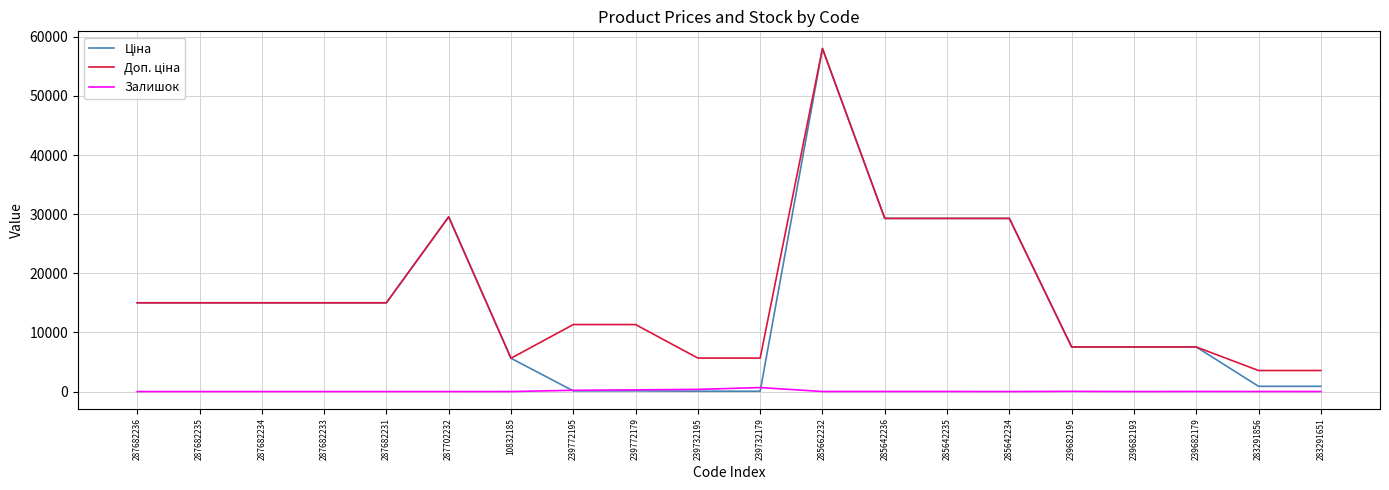

At which category is the sum across all series the highest?

285662232